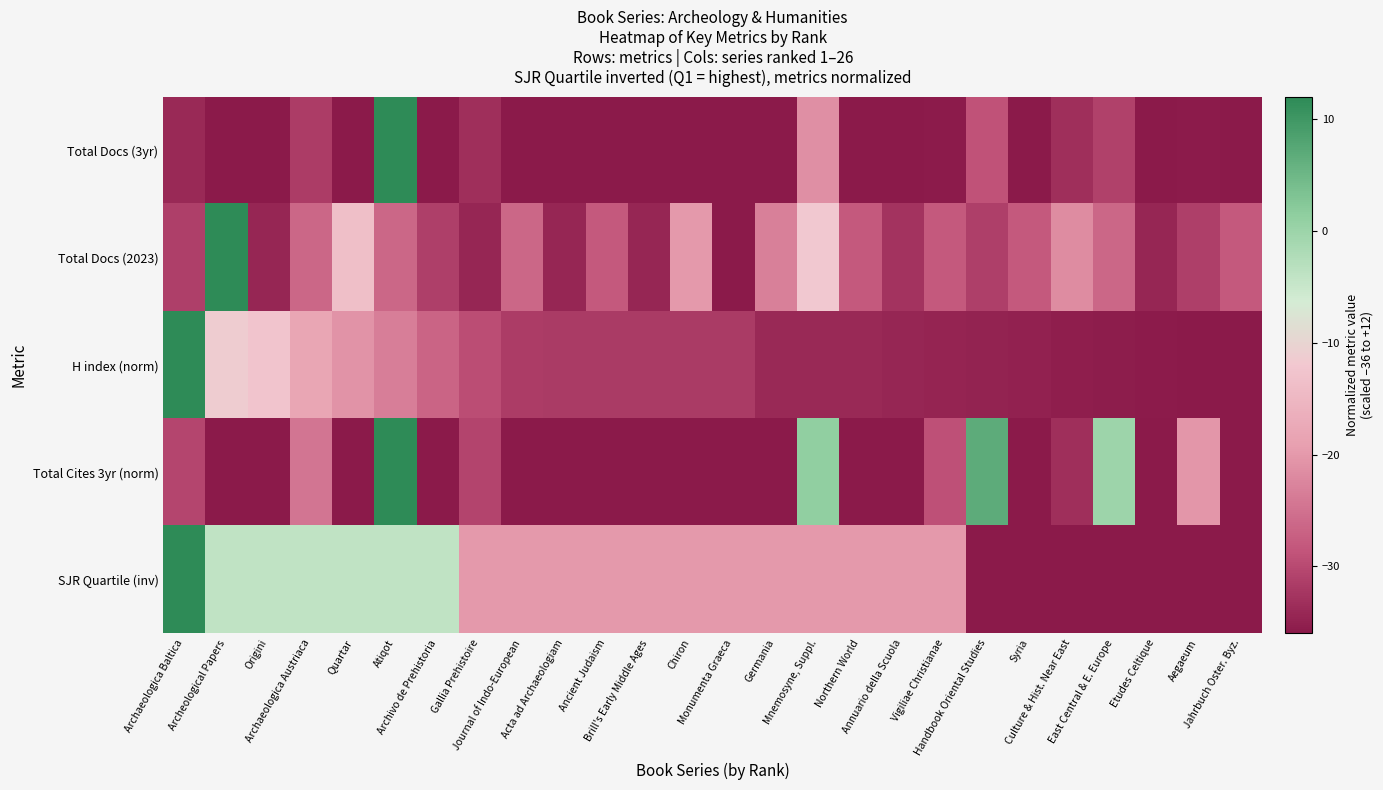

Reading left to right, list all the values displayed in this chart.

Total Docs (3yr): Archaeologica Baltica=-34.0	Archeological Papers=-36.0	Origini=-36.0	Archaeologica Austriaca=-31.7	Quartar=-36.0	Atiqot=12.0	Archivo de Prehistoria=-36.0	Gallia Prehistoire=-33.3	Journal of Indo-European=-36.0	Acta ad Archaeologiam=-36.0	Ancient Judaism=-36.0	Brill's Early Middle Ages=-36.0	Chiron=-36.0	Monumenta Graeca=-36.0	Germania=-36.0	Mnemosyne, Suppl.=-21.3	Northern World=-36.0	Annuario della Scuola=-36.0	Vigiliae Christianae=-35.7	Handbook Oriental Studies=-29.0	Syria=-36.0	Culture & Hist. Near East=-33.3	East Central & E. Europe=-31.0	Etudes Celtique=-36.0	Aegaeum=-35.7	Jahrbuch Oster. Byz.=-36.0
Total Docs (2023): Archaeologica Baltica=-31.2	Archeological Papers=12.0	Origini=-34.4	Archaeologica Austriaca=-26.4	Quartar=-13.6	Atiqot=-26.4	Archivo de Prehistoria=-31.2	Gallia Prehistoire=-34.4	Journal of Indo-European=-26.4	Acta ad Archaeologiam=-34.4	Ancient Judaism=-28.0	Brill's Early Middle Ages=-34.4	Chiron=-20.0	Monumenta Graeca=-36.0	Germania=-23.2	Mnemosyne, Suppl.=-12.0	Northern World=-28.0	Annuario della Scuola=-32.8	Vigiliae Christianae=-28.0	Handbook Oriental Studies=-31.2	Syria=-28.0	Culture & Hist. Near East=-21.6	East Central & E. Europe=-26.4	Etudes Celtique=-34.4	Aegaeum=-31.2	Jahrbuch Oster. Byz.=-28.0
H index (norm): Archaeologica Baltica=12.0	Archeological Papers=-11.4	Origini=-12.7	Archaeologica Austriaca=-18.0	Quartar=-20.7	Atiqot=-23.3	Archivo de Prehistoria=-26.7	Gallia Prehistoire=-29.5	Journal of Indo-European=-31.7	Acta ad Archaeologiam=-31.8	Ancient Judaism=-31.8	Brill's Early Middle Ages=-31.8	Chiron=-31.8	Monumenta Graeca=-31.8	Germania=-34.0	Mnemosyne, Suppl.=-34.0	Northern World=-34.0	Annuario della Scuola=-34.5	Vigiliae Christianae=-34.6	Handbook Oriental Studies=-34.7	Syria=-35.0	Culture & Hist. Near East=-35.4	East Central & E. Europe=-35.6	Etudes Celtique=-35.7	Aegaeum=-35.9	Jahrbuch Oster. Byz.=-36.0
Total Cites 3yr (norm): Archaeologica Baltica=-30.5	Archeological Papers=-36.0	Origini=-36.0	Archaeologica Austriaca=-24.5	Quartar=-36.0	Atiqot=12.0	Archivo de Prehistoria=-36.0	Gallia Prehistoire=-30.6	Journal of Indo-European=-36.0	Acta ad Archaeologiam=-36.0	Ancient Judaism=-36.0	Brill's Early Middle Ages=-36.0	Chiron=-36.0	Monumenta Graeca=-36.0	Germania=-36.0	Mnemosyne, Suppl.=1.2	Northern World=-36.0	Annuario della Scuola=-36.0	Vigiliae Christianae=-29.2	Handbook Oriental Studies=6.9	Syria=-36.0	Culture & Hist. Near East=-33.3	East Central & E. Europe=-0.0	Etudes Celtique=-36.0	Aegaeum=-20.3	Jahrbuch Oster. Byz.=-36.0
SJR Quartile (inv): Archaeologica Baltica=12.0	Archeological Papers=-4.0	Origini=-4.0	Archaeologica Austriaca=-4.0	Quartar=-4.0	Atiqot=-4.0	Archivo de Prehistoria=-4.0	Gallia Prehistoire=-20.0	Journal of Indo-European=-20.0	Acta ad Archaeologiam=-20.0	Ancient Judaism=-20.0	Brill's Early Middle Ages=-20.0	Chiron=-20.0	Monumenta Graeca=-20.0	Germania=-20.0	Mnemosyne, Suppl.=-20.0	Northern World=-20.0	Annuario della Scuola=-20.0	Vigiliae Christianae=-20.0	Handbook Oriental Studies=-36.0	Syria=-36.0	Culture & Hist. Near East=-36.0	East Central & E. Europe=-36.0	Etudes Celtique=-36.0	Aegaeum=-36.0	Jahrbuch Oster. Byz.=-36.0